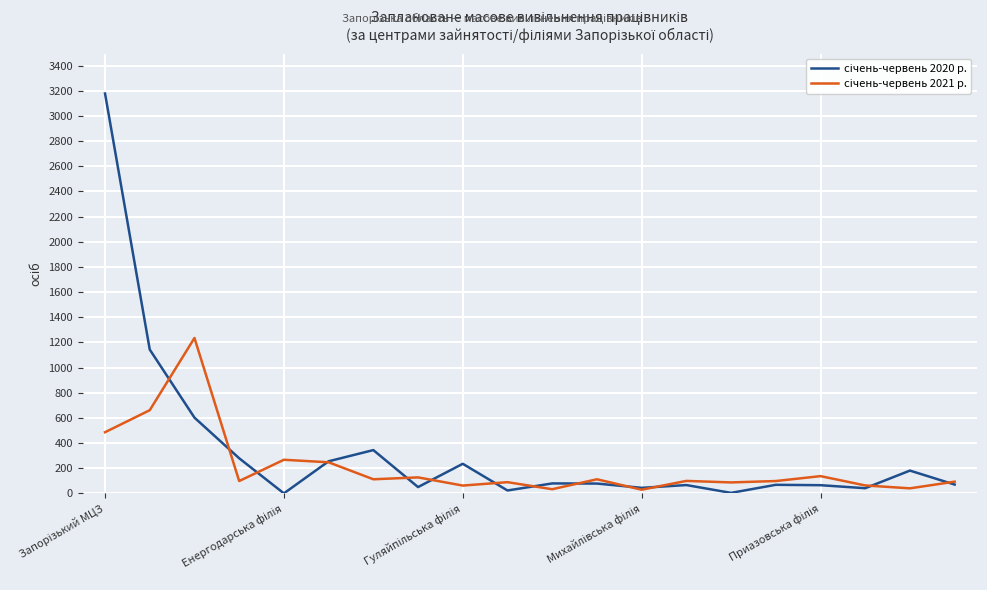

Is this an area chart (filled region under the line)?

No